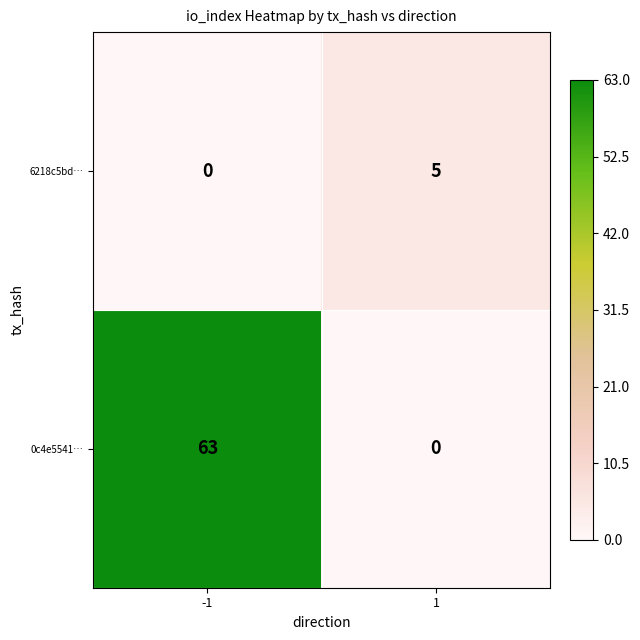

List the labels in order of 0c4e5541… value, smallest first.

1, -1